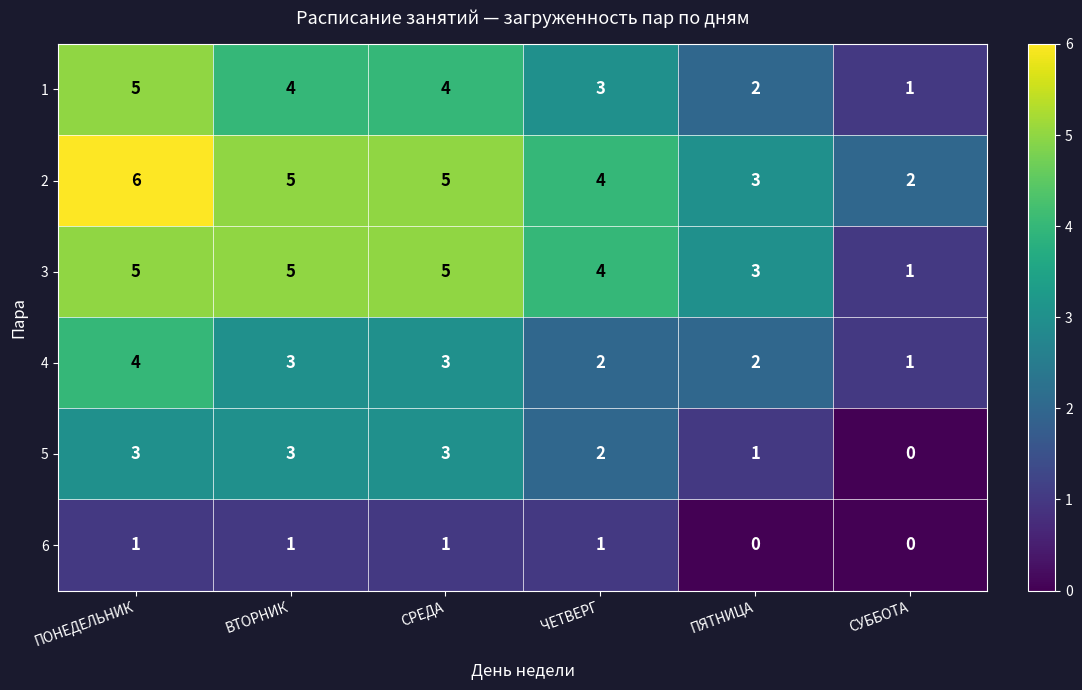

What is the greatest value displayed?

6